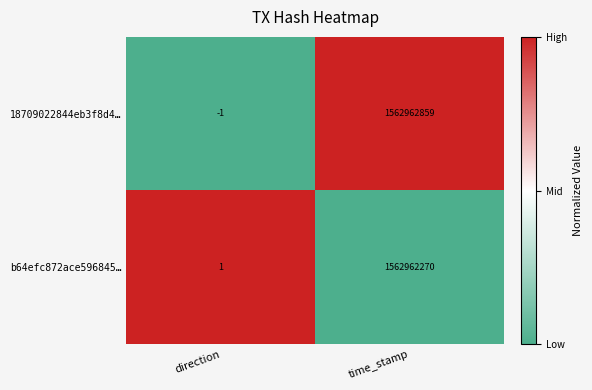

Which series has the largest total across all categories?

18709022844eb3f8d4…